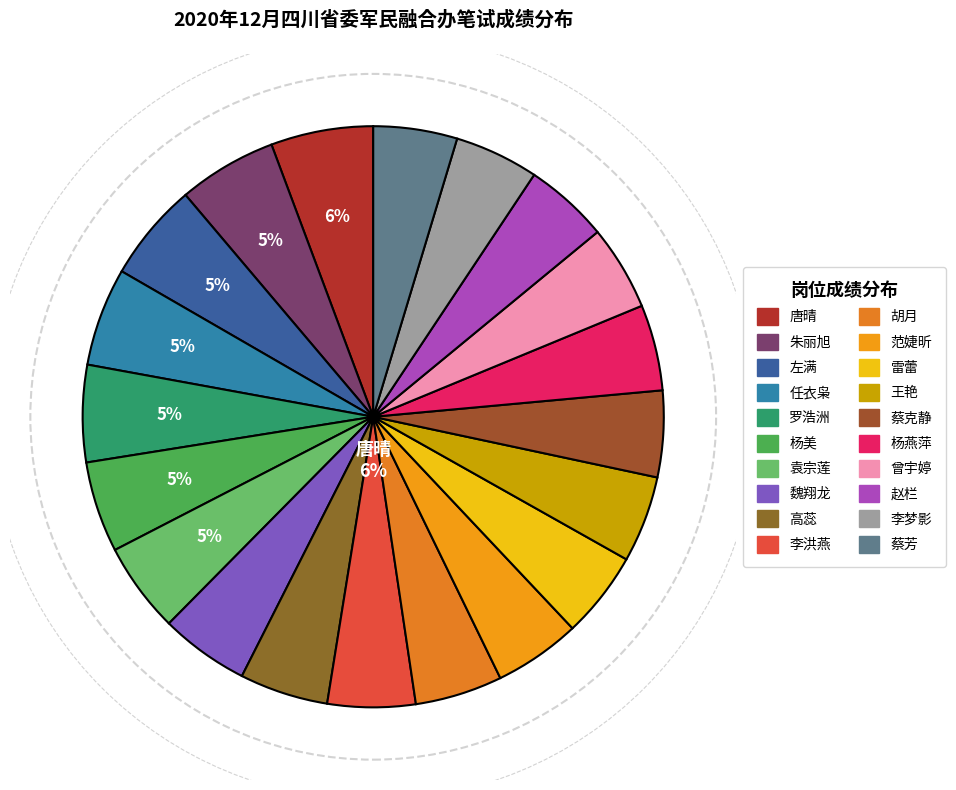

To the nearest percent, what is the difference between the largest and smallest slice percentages?

1%